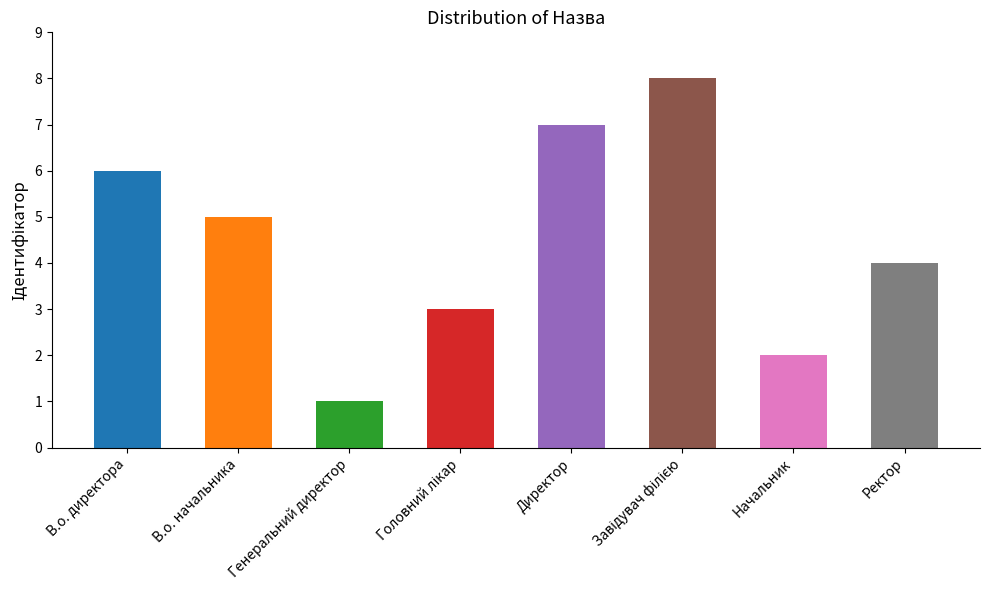

What position from the right is Генеральний директор?

6